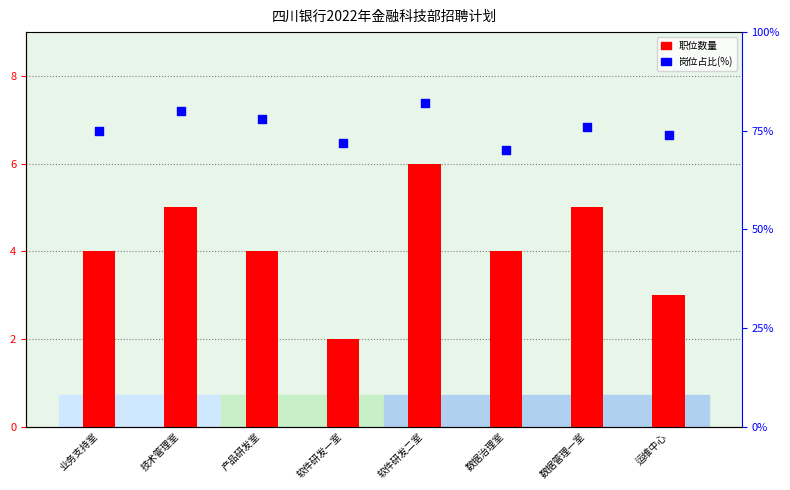

Which series has the widest spread of Y values?

岗位占比(%)